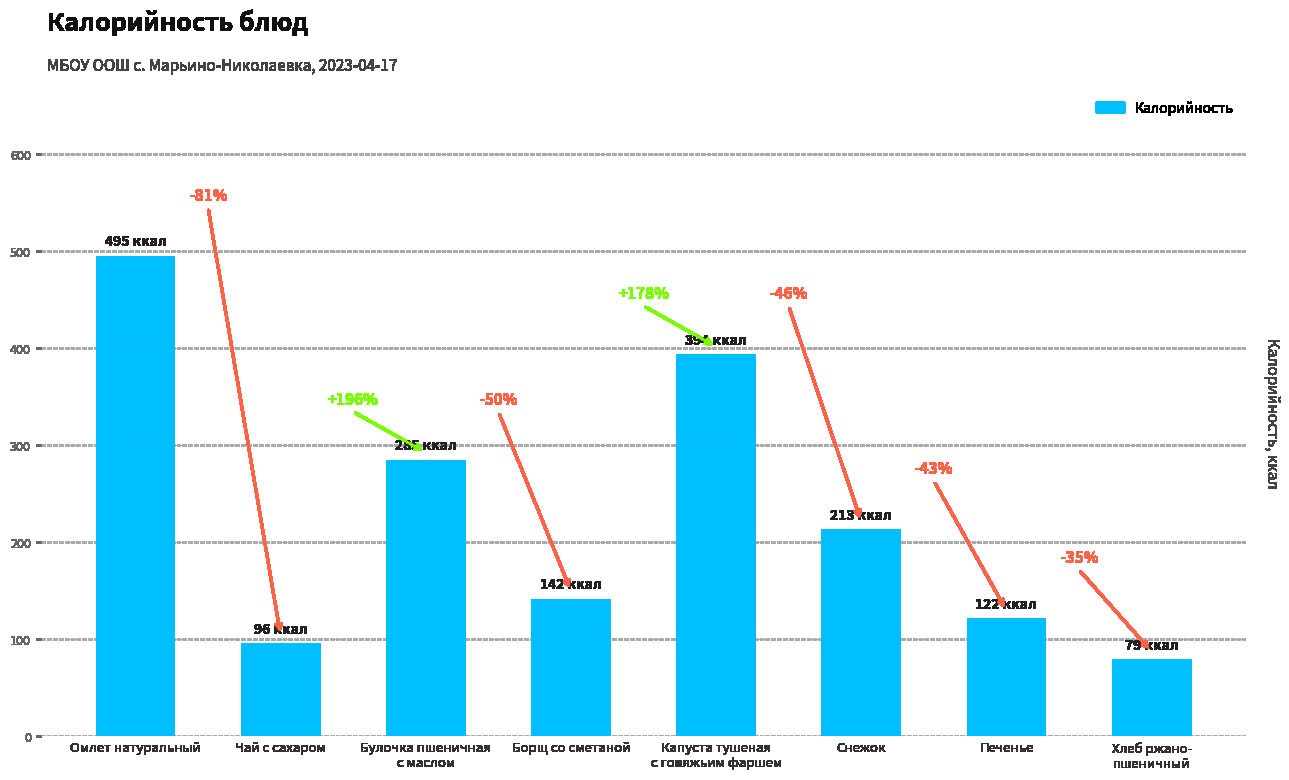

How many bars are there in total?

8